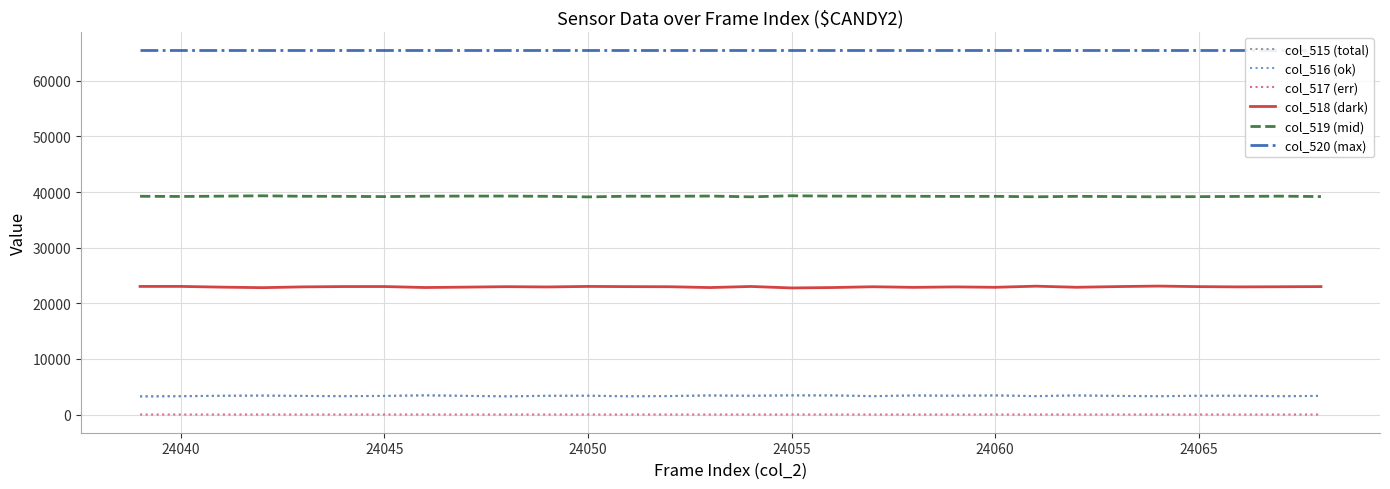

True or false: col_515 (total) and col_517 (err) cross at least once.

False